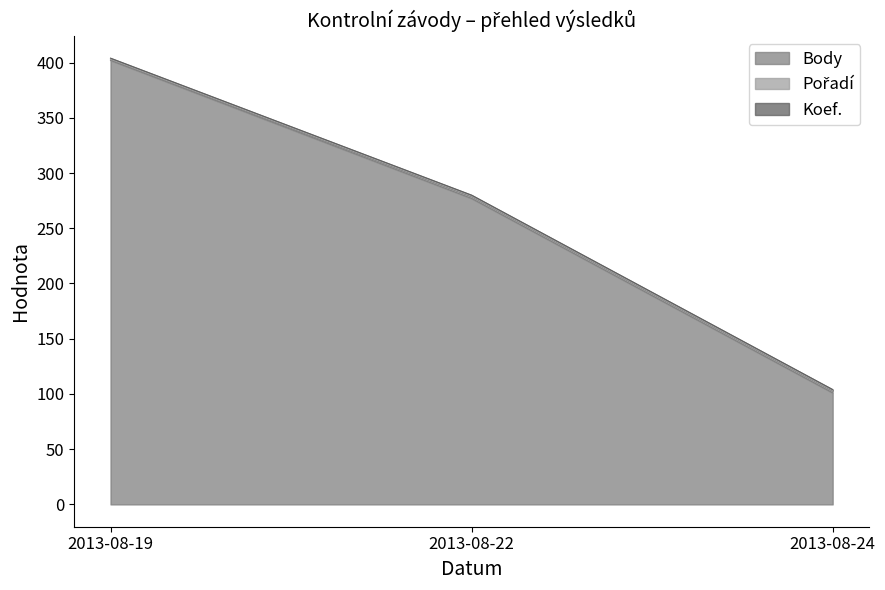

How many lines are shown in the chart?

3